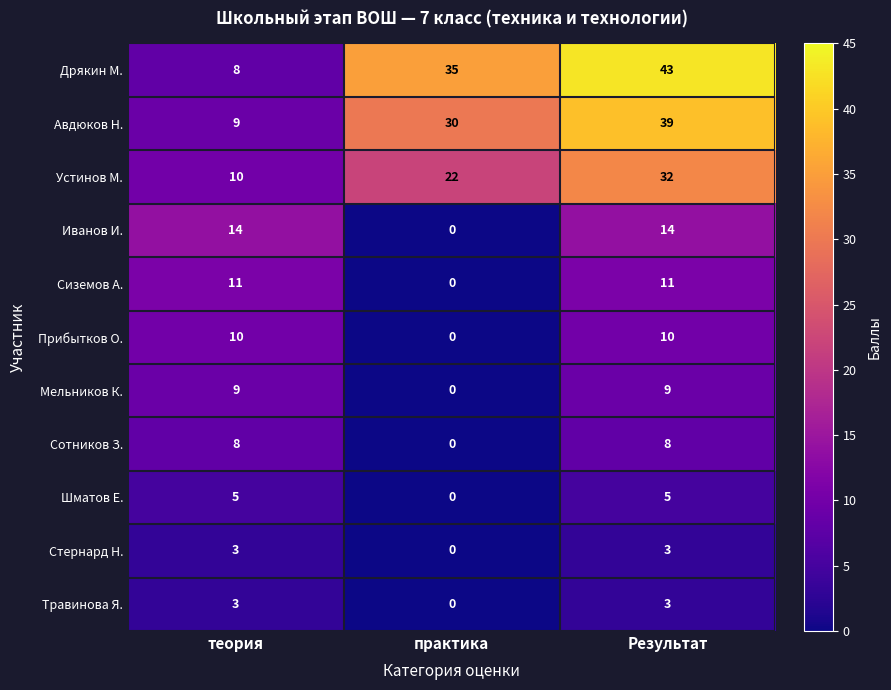

Which series changed the most between теория and Результат?

Дрякин М.